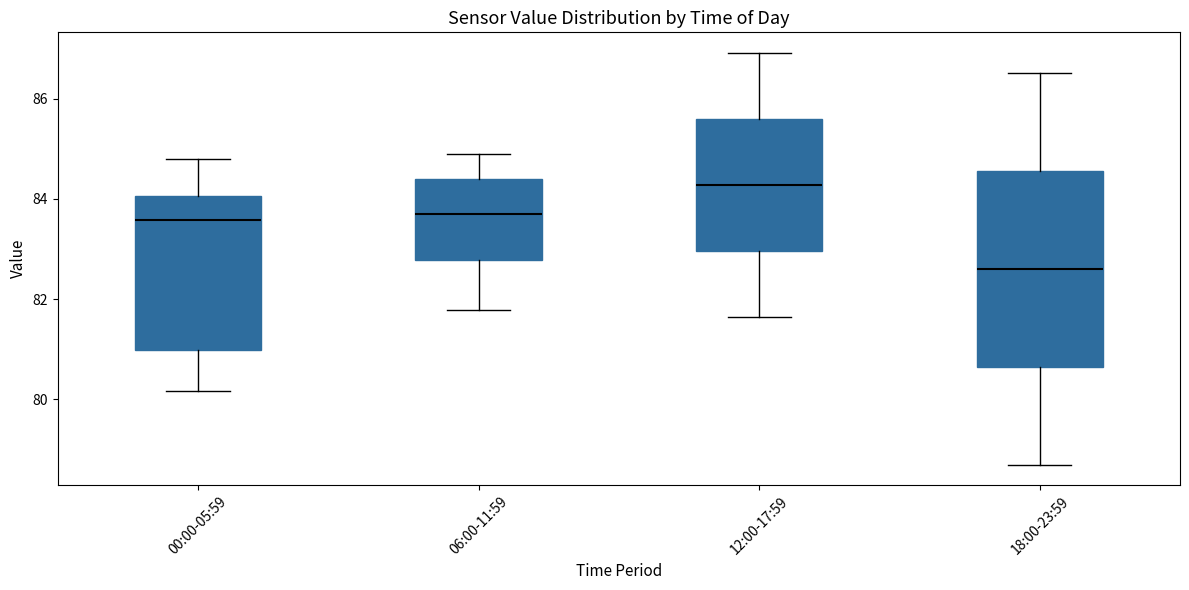

Which box has the lowest median line?

18:00-23:59